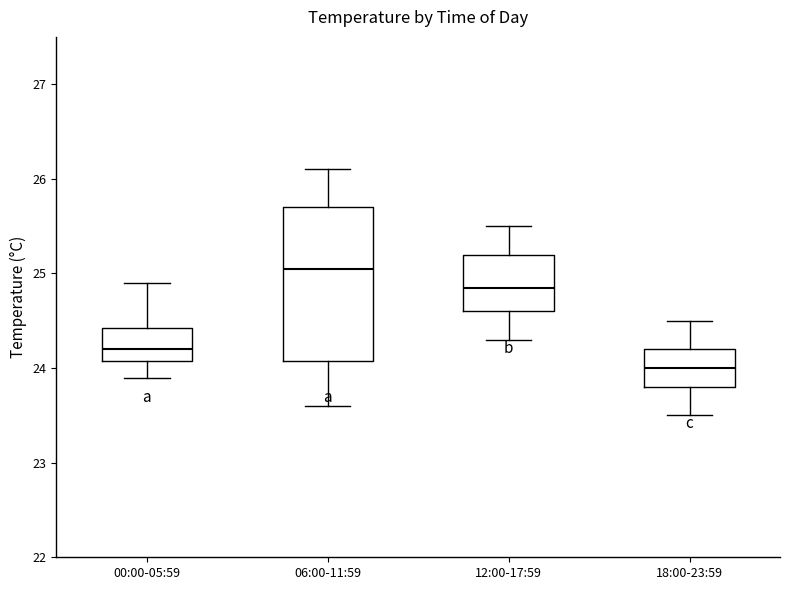

Which box is the tallest, from its lower edge to its upper edge?

06:00-11:59